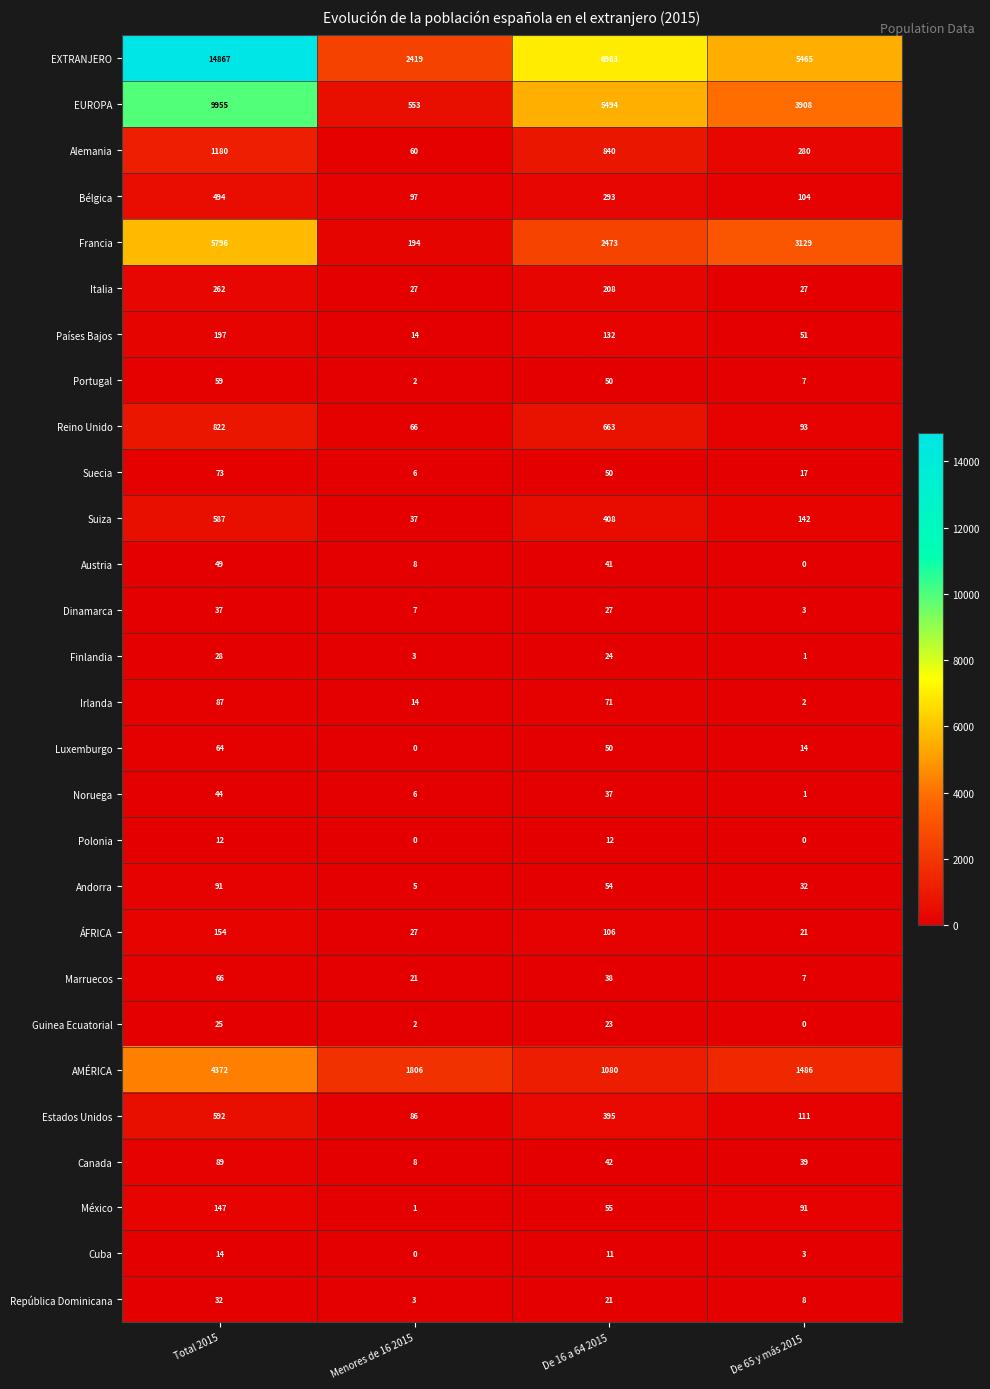

What is the approximate value of Guinea Ecuatorial at De 16 a 64 2015, to the nearest 5?

25